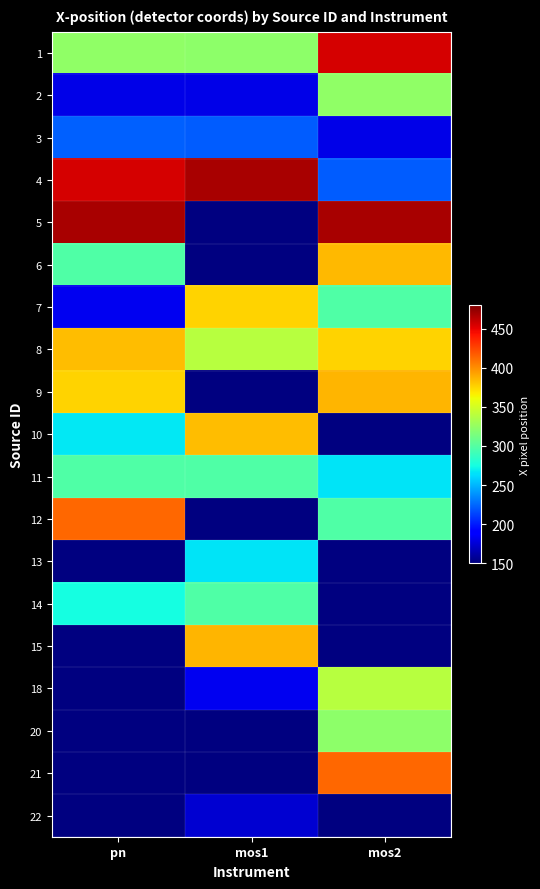

Which category has the highest value across all series?

mos2